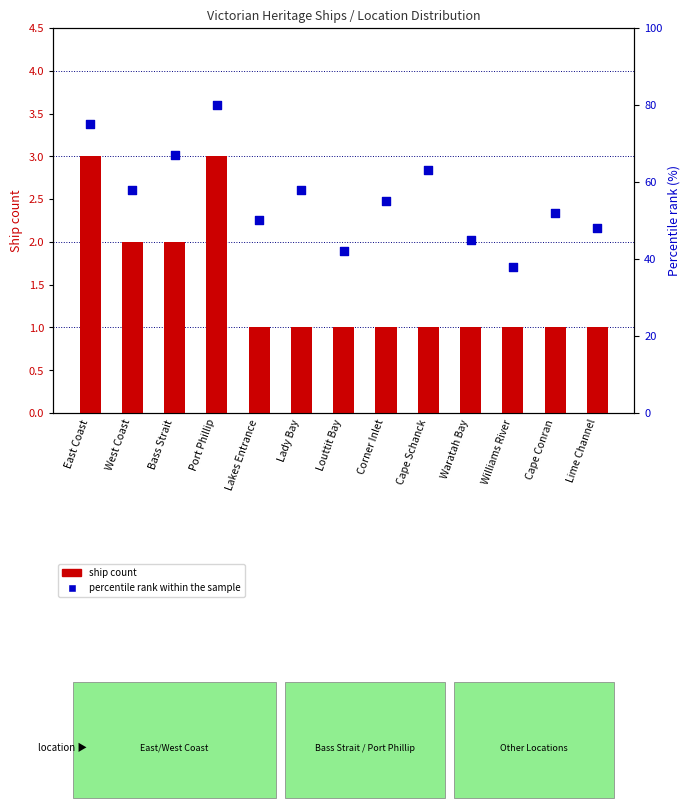

Which series reaches the maximum Y coordinate?

percentile rank within the sample